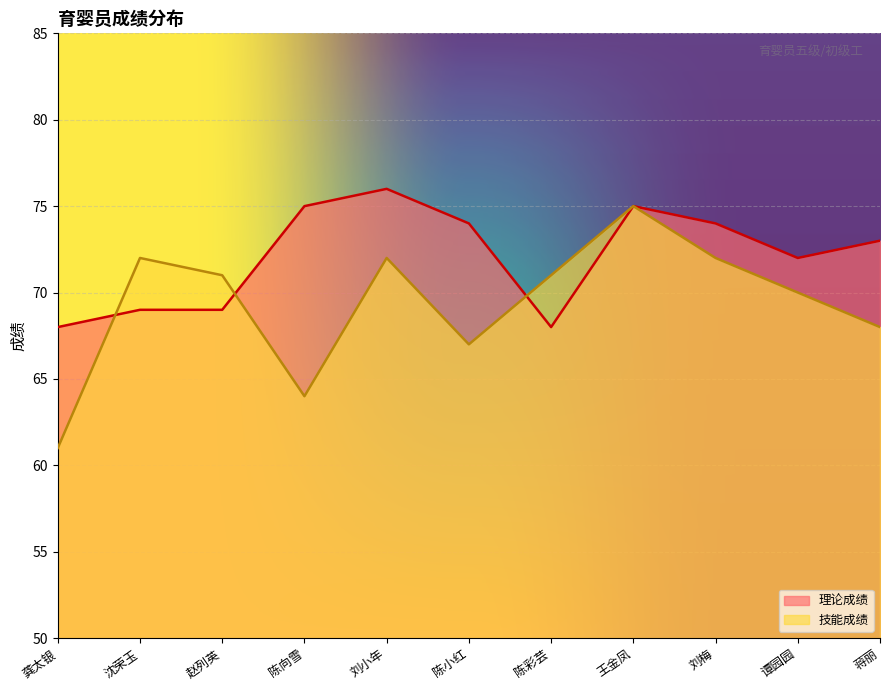

The 技能成绩 series shows 106 at 刘梅. True or false?

False